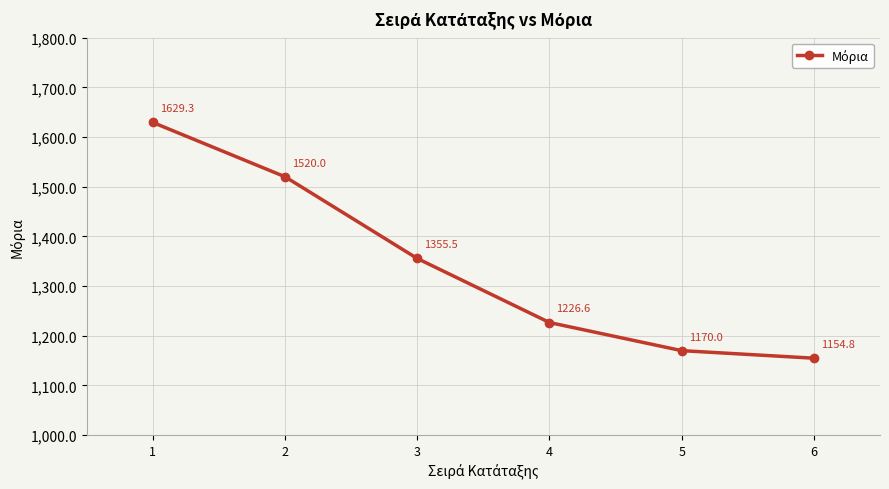

How many lines are shown in the chart?

1